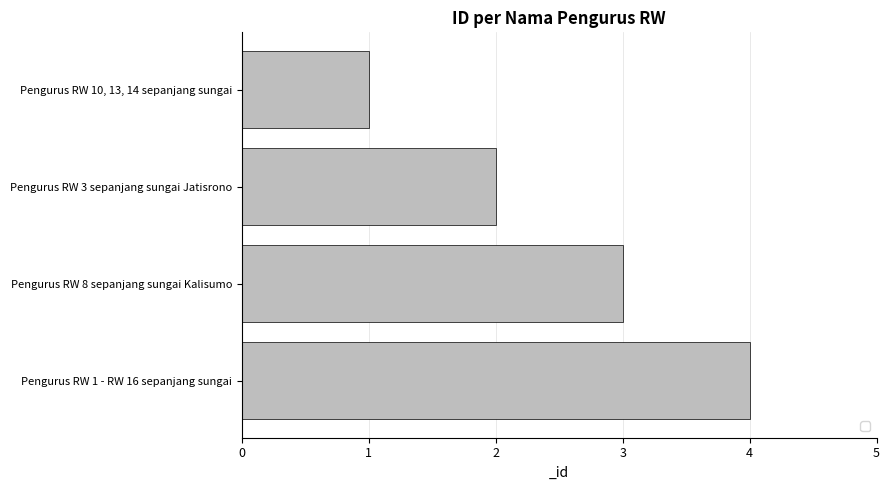

What is the change in value from Pengurus RW 8 sepanjang sungai Kalisumo to Pengurus RW 1 - RW 16 sepanjang sungai?

+1